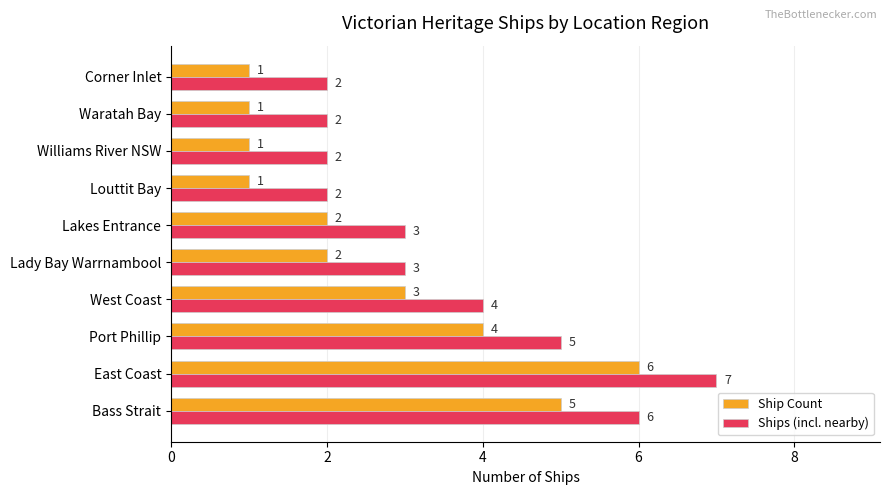

How many data points in Ships (incl. nearby) are less than 3?

4